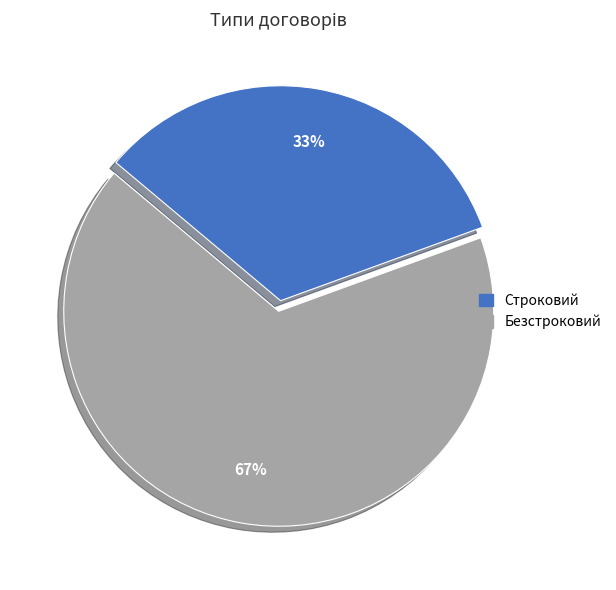

To the nearest percent, what is the combined percentage of Строковий and Безстроковий?

100%